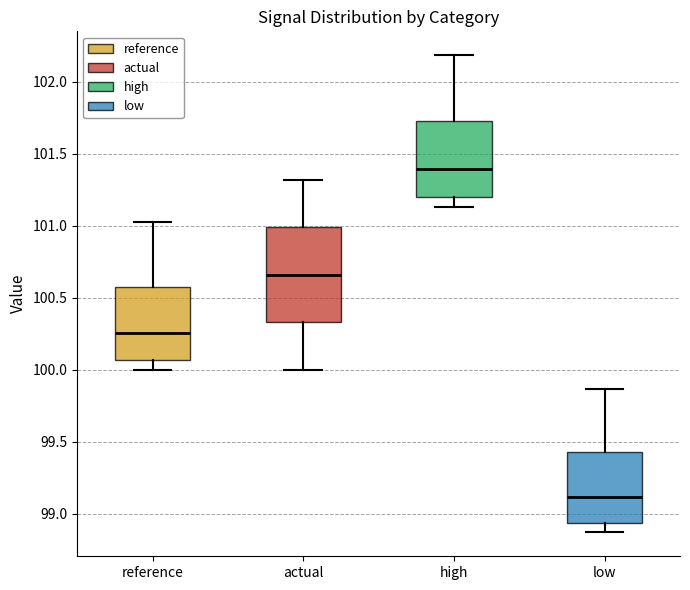

Which box's median line is the highest?

high